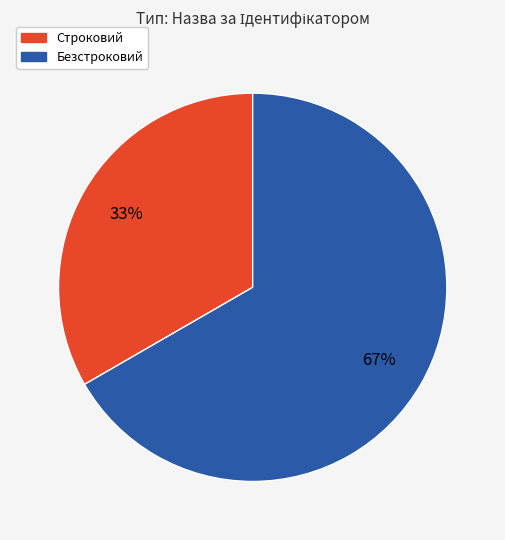

What is the majority slice?

Безстроковий